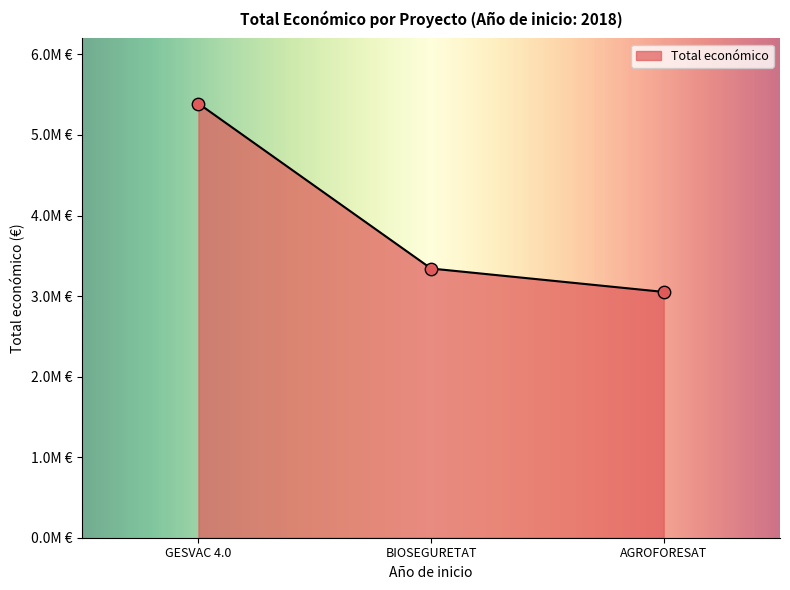

Approximately how many times larger is the value at AGROFORESAT compared to BIOSEGURETAT?

0.9